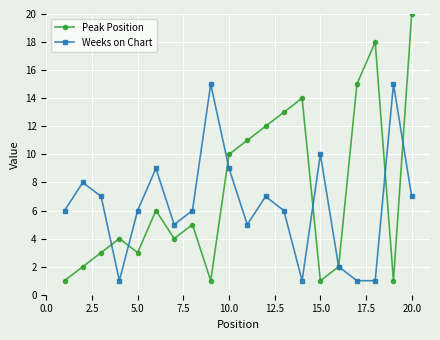

Which series has the largest range (max minus min)?

Peak Position